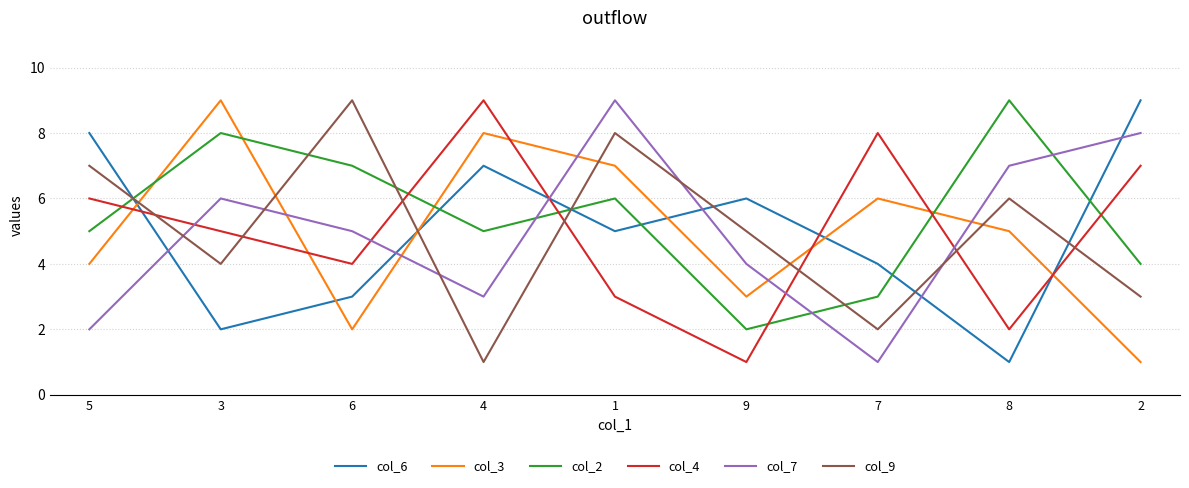

Rank the series at 7 from highest to lowest value.

col_4, col_3, col_6, col_2, col_9, col_7